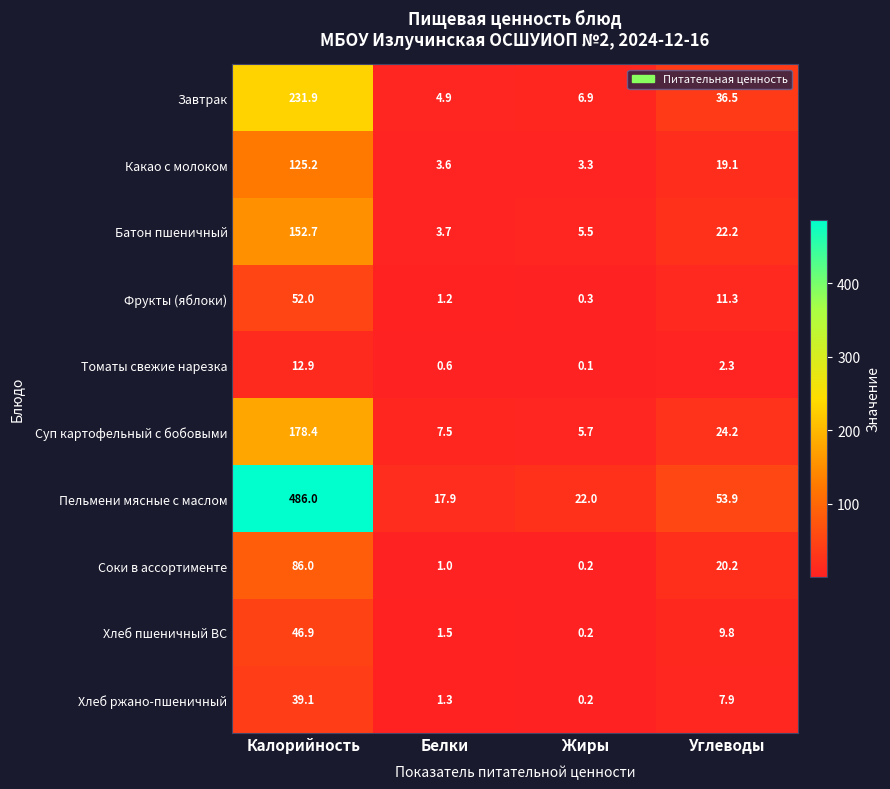

Which series has the largest total across all categories?

Пельмени мясные с маслом